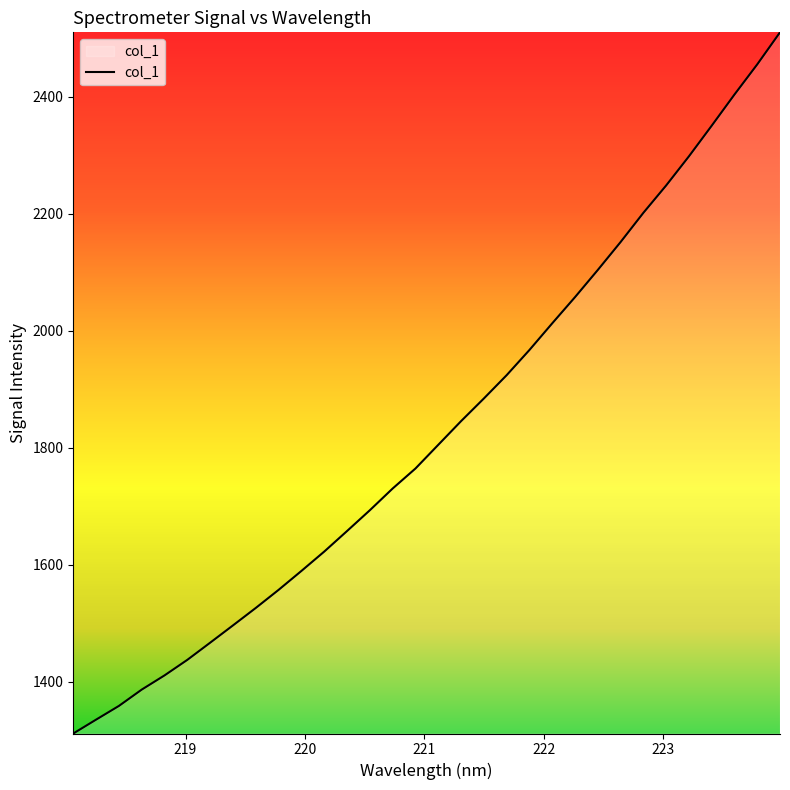

What is the maximum value shown in the chart?

2509.9